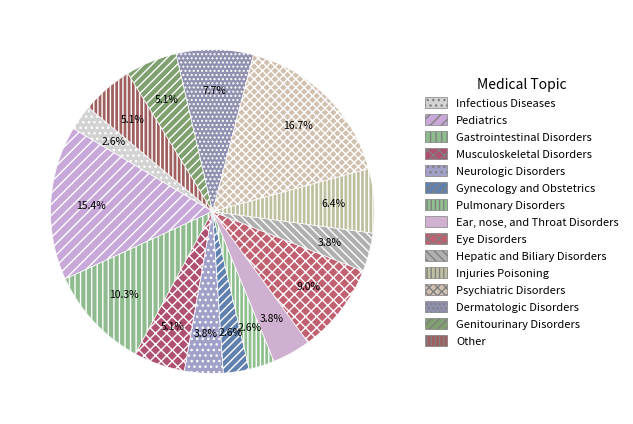

Count the number of slices in the pie.

15